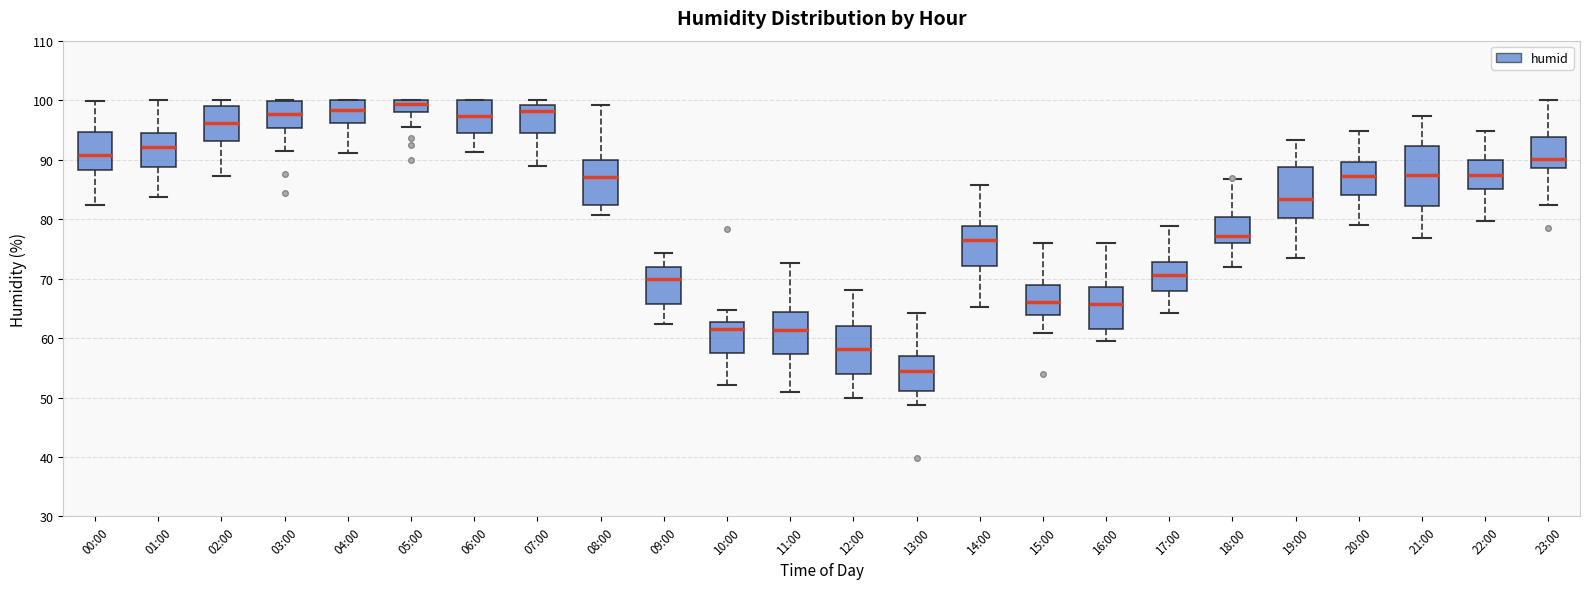

Which box's median line is the highest?

05:00